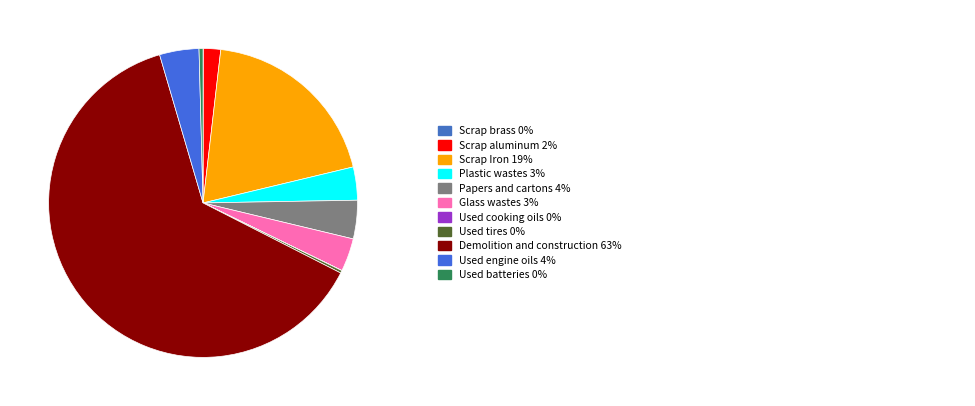

Which slice represents more than half of the pie?

Demolition and construction